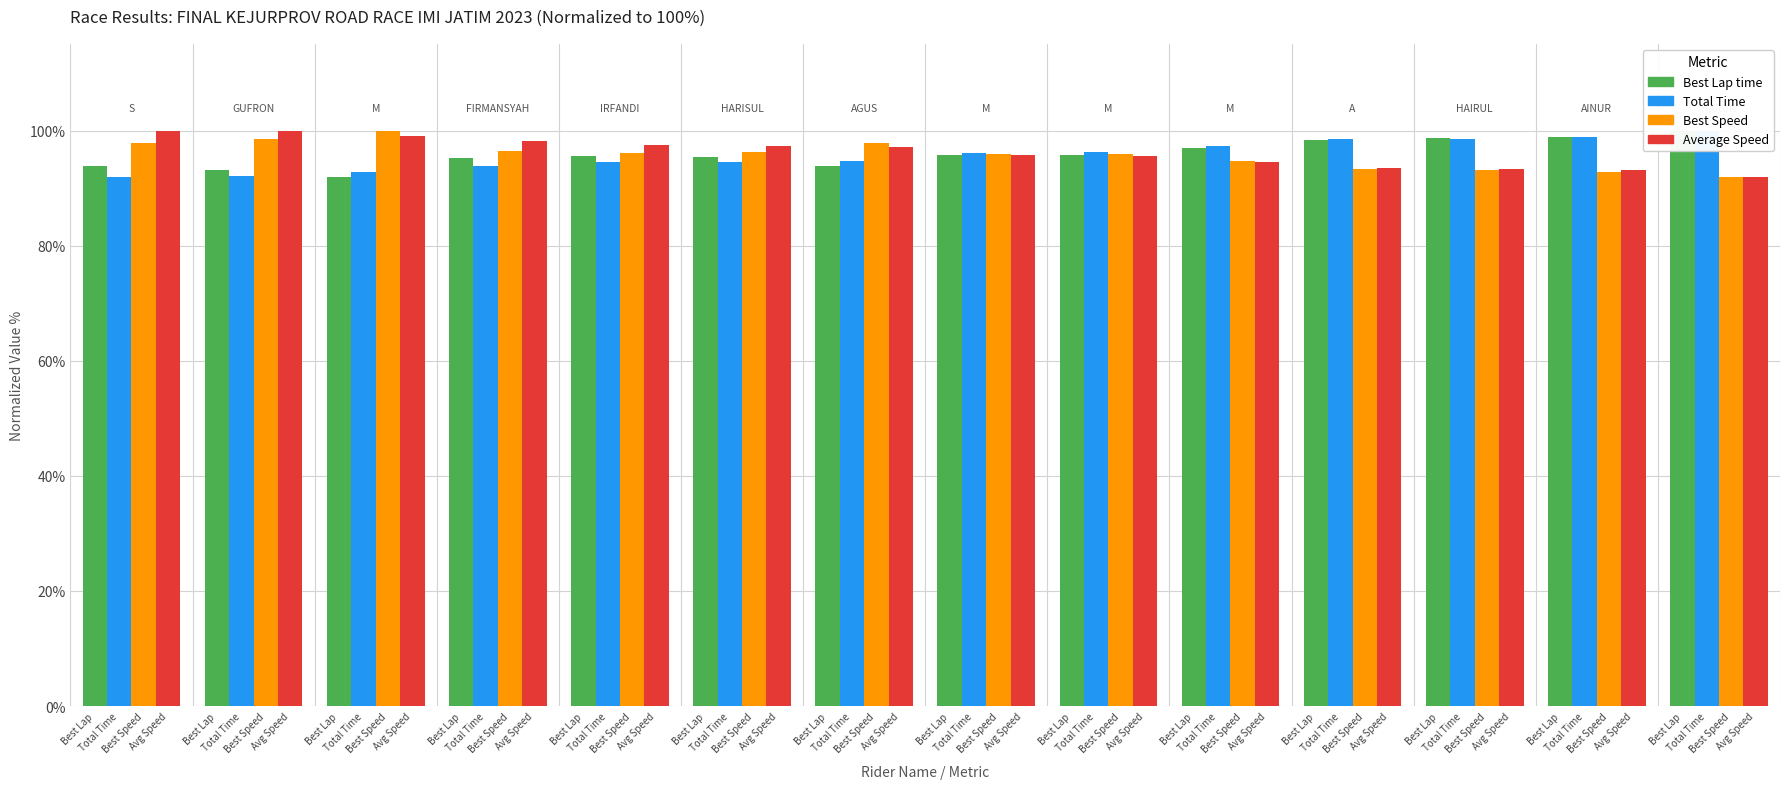

How many values in the Total Time series exceed 96?

7